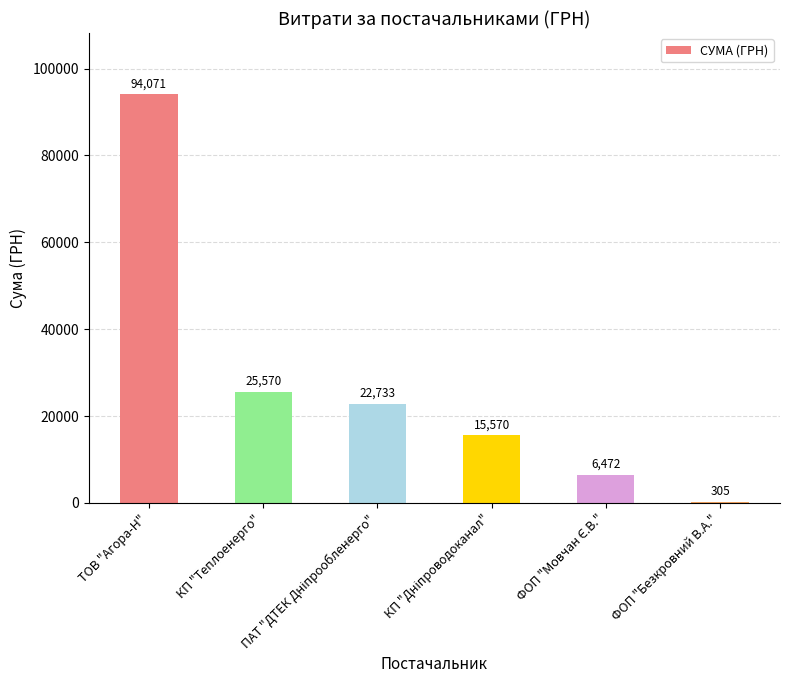

What is the maximum value shown in the chart?

94071.5